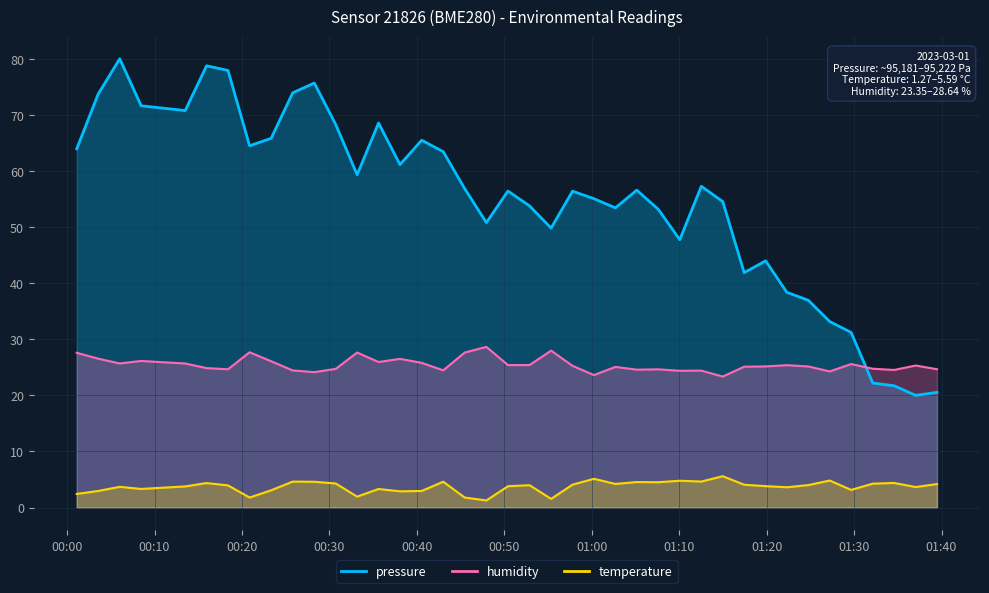

What is the lowest value of the pressure series?

20.0